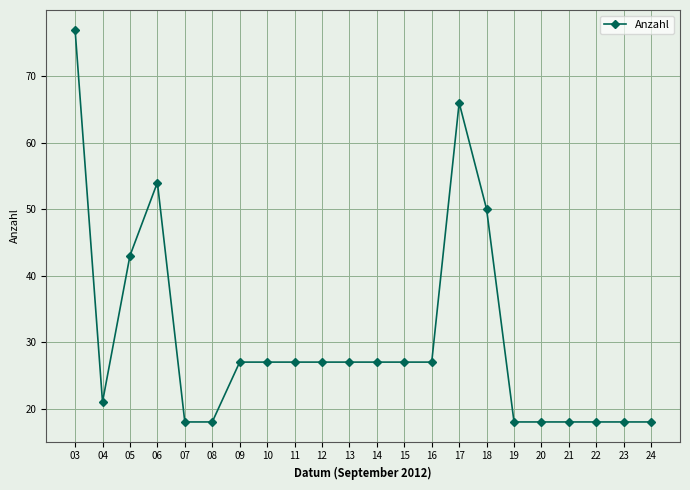

True or false: there are more than 0 points higher than both neighbors.

True